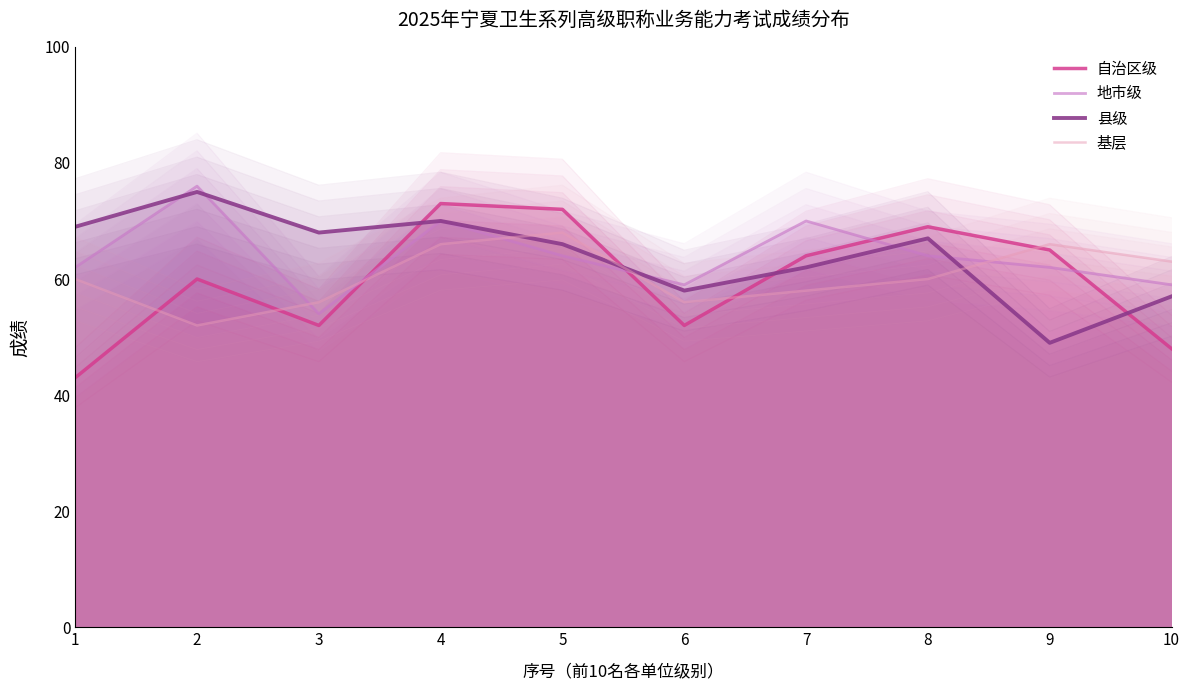

True or false: 基层 and 自治区级 intersect in this chart.

True